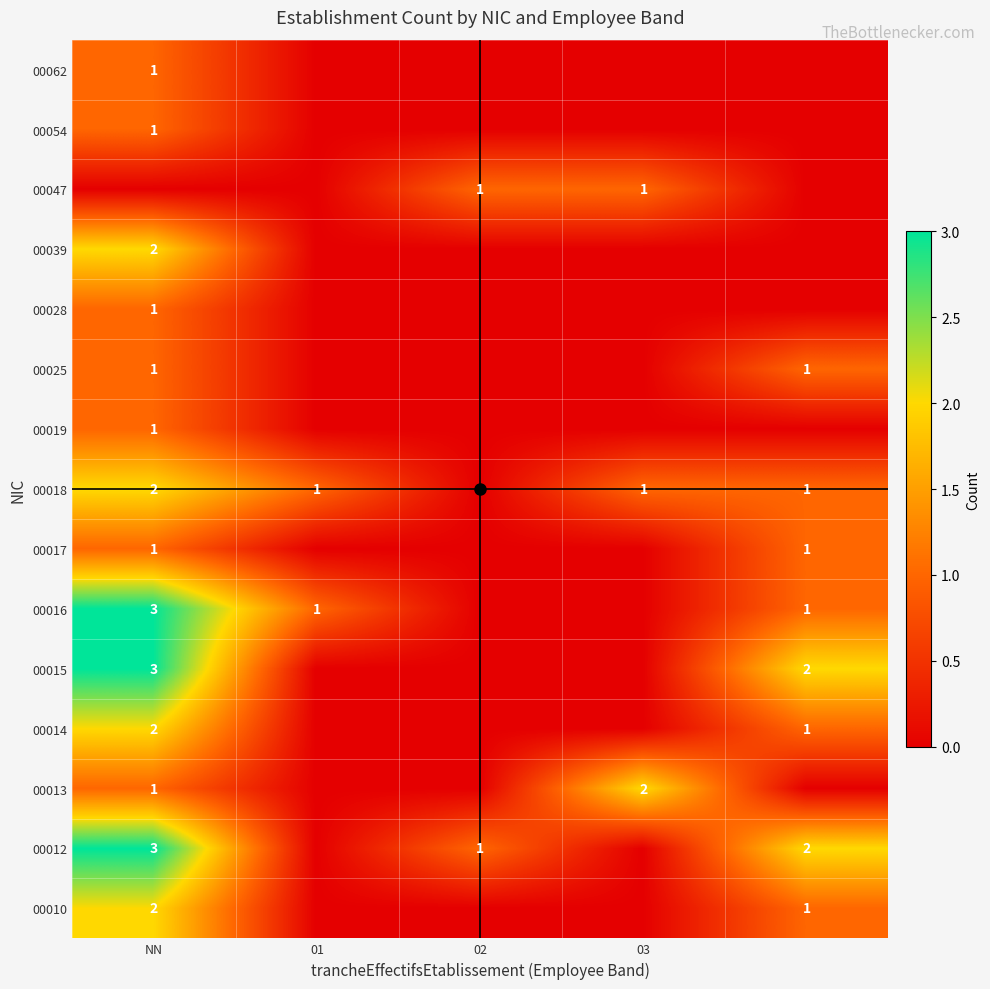

How many data points does each series have?

5